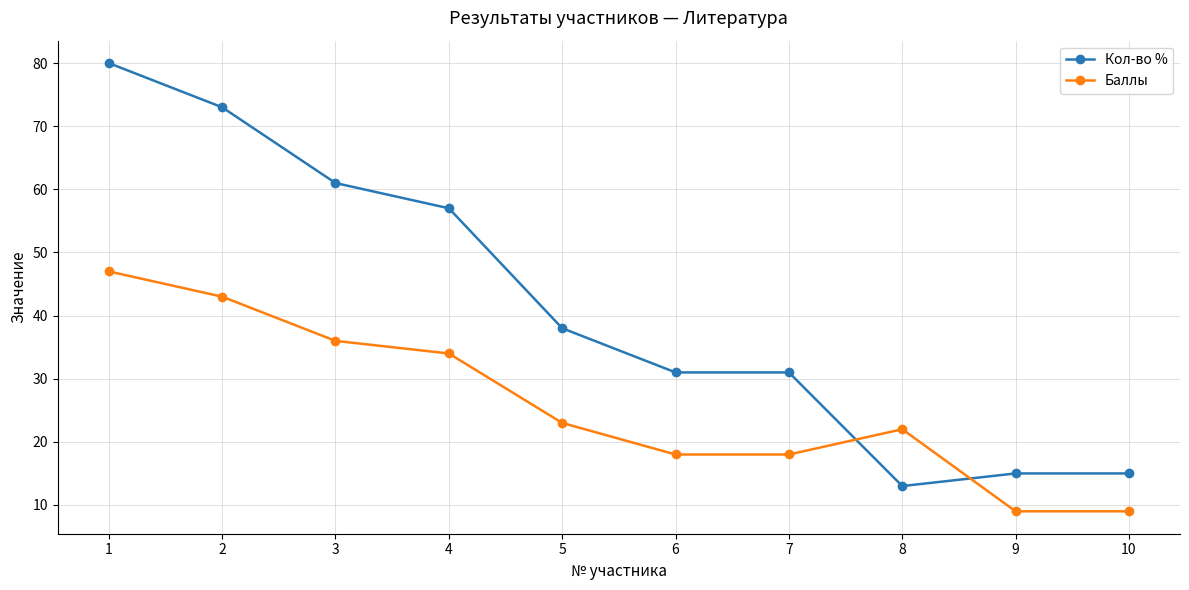

What is the average value of the Баллы series?

26